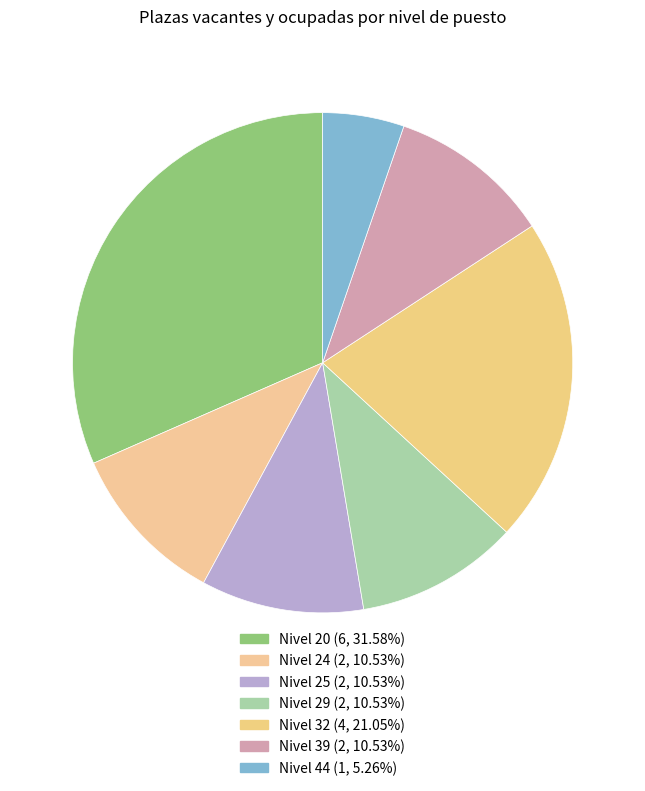

Does Nivel 39 account for over 50% of the chart?

No